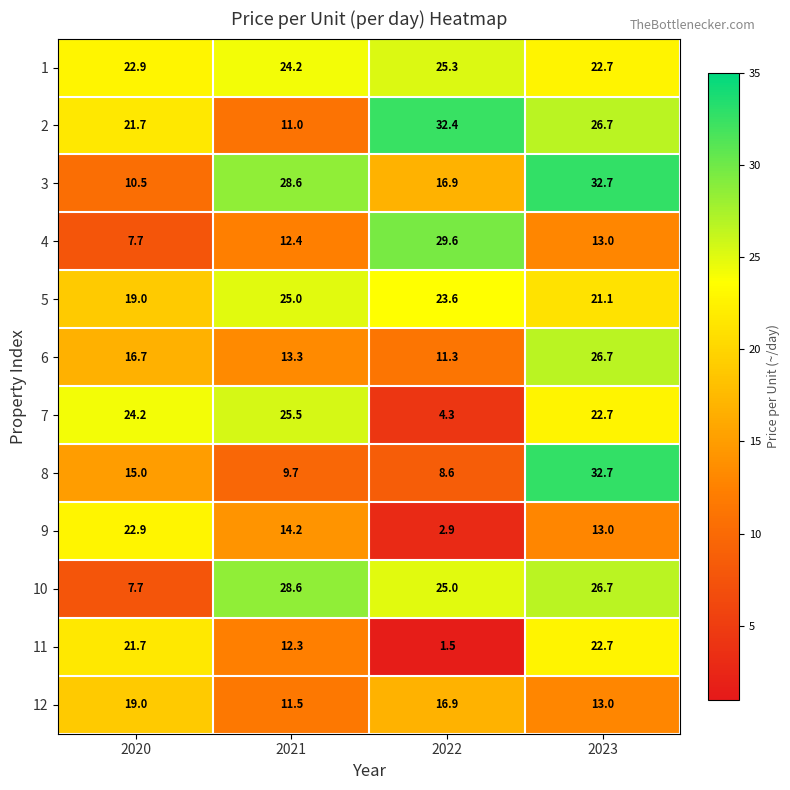

What is the difference between the 2 values at 2022 and 2020?

10.7